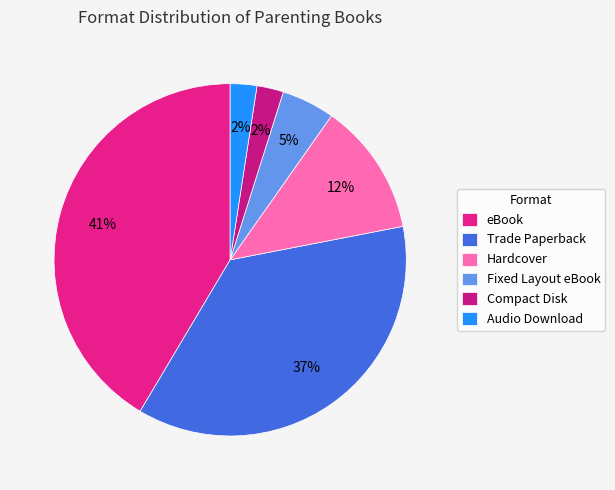

To the nearest percent, what is the combined percentage of Hardcover and Trade Paperback?

49%